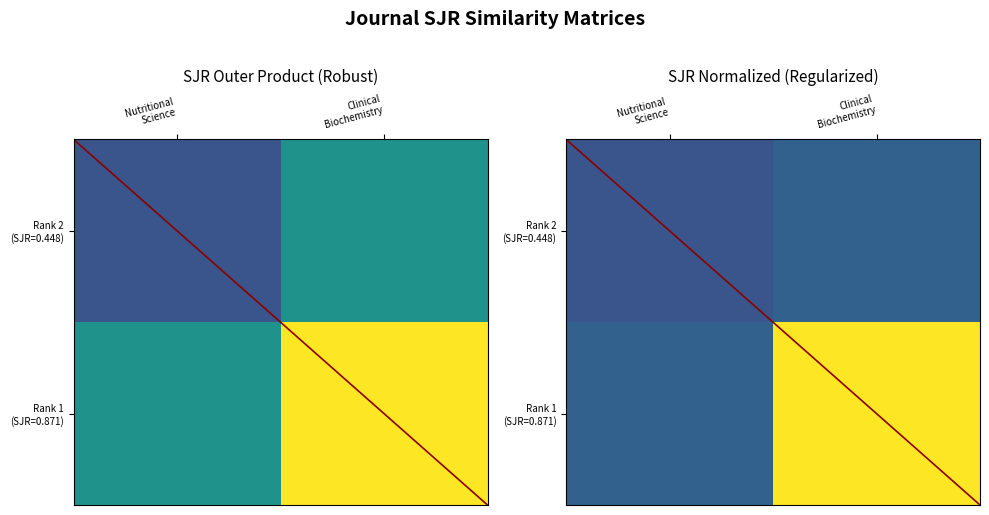

Between Nutritional
Science and Clinical
Biochemistry, which is larger?

Clinical
Biochemistry